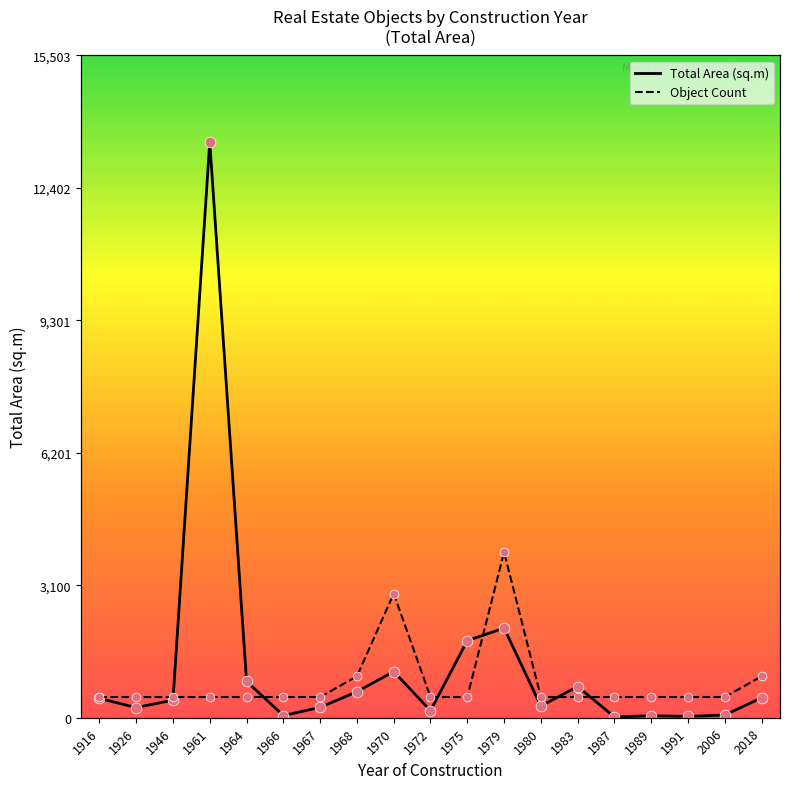

Which series reaches the minimum Y coordinate?

Object Count